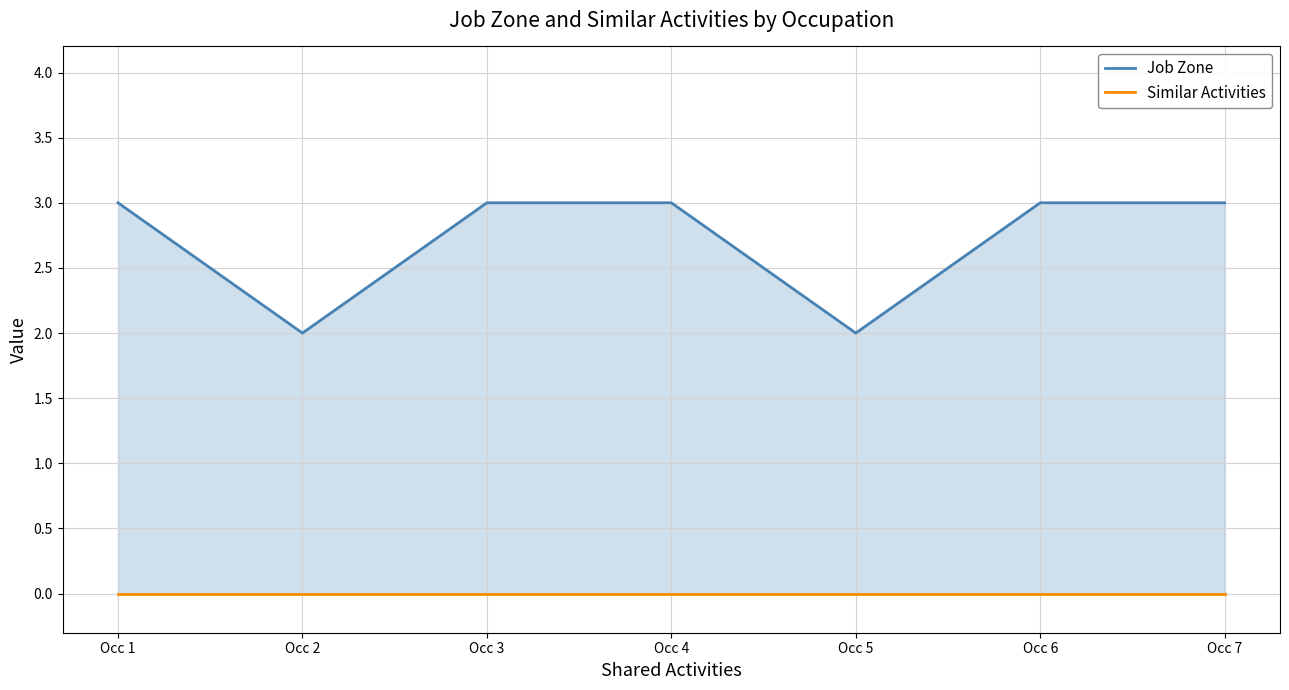

Which category has the highest value across all series?

Occ 1